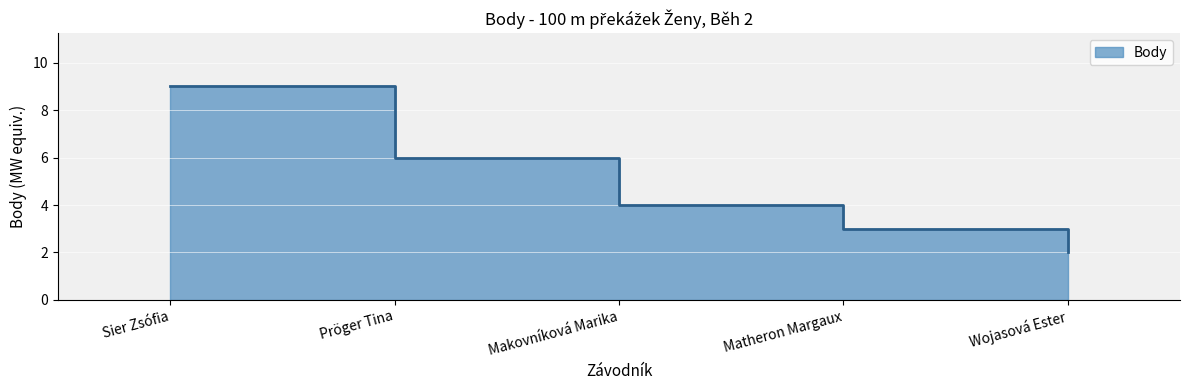

What is the maximum value shown in the chart?

9